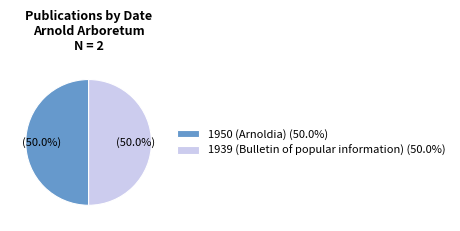

Is there a majority slice in this chart?

Yes